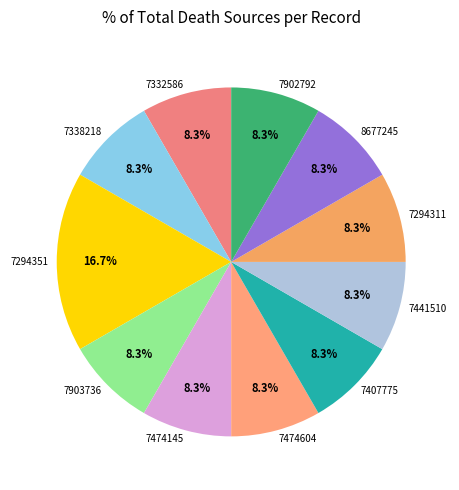

Which slice is the largest?

7294351